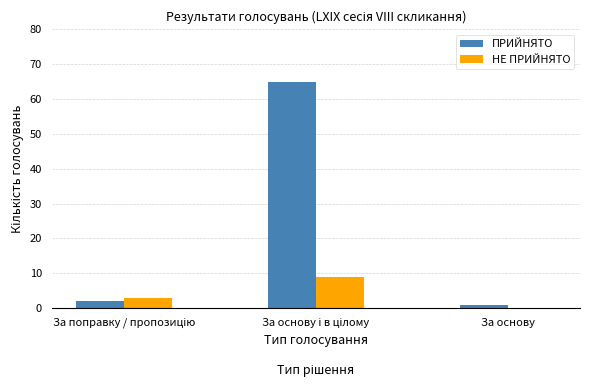

How many values in НЕ ПРИЙНЯТО are above zero?

2